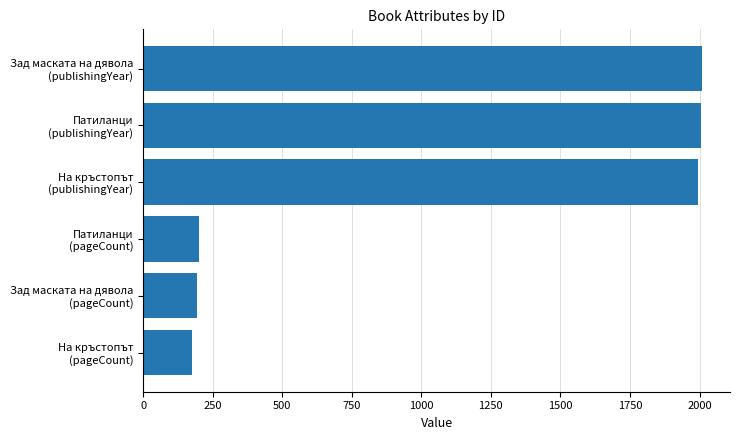

What is the value of the 1st bar from the top?

2009